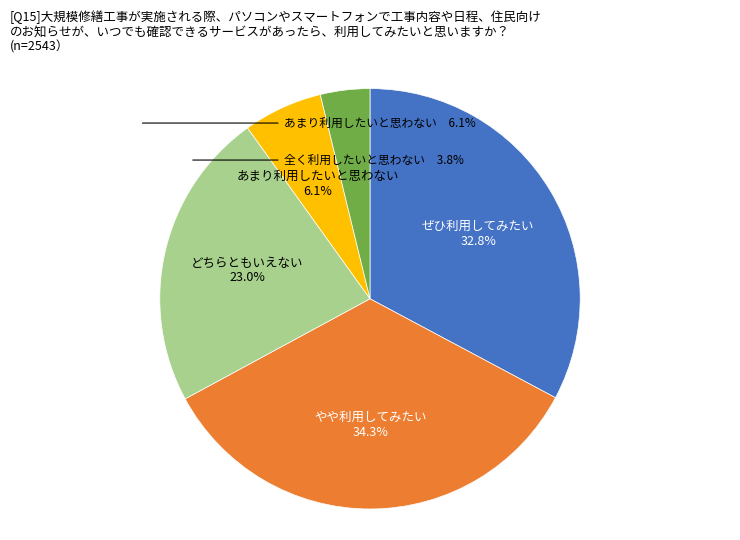

Is there a majority slice in this chart?

No